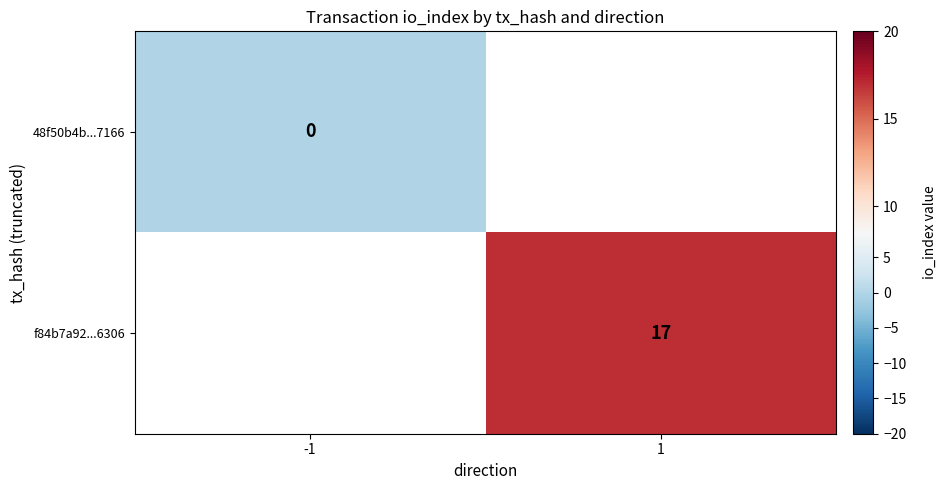

The value of f84b7a92...6306 at 1 is 25.4. True or false?

False